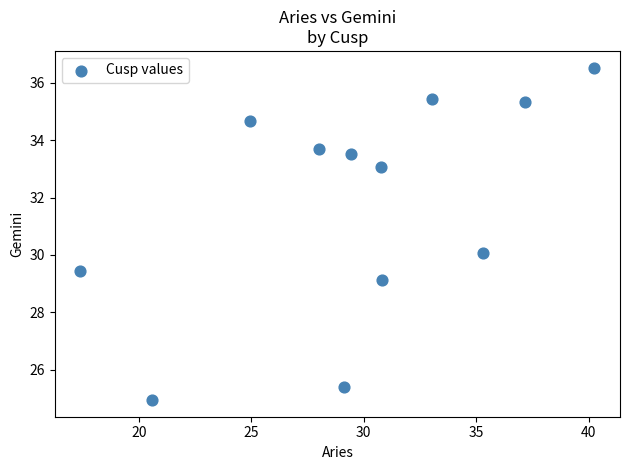

What is the average Y value?

31.8